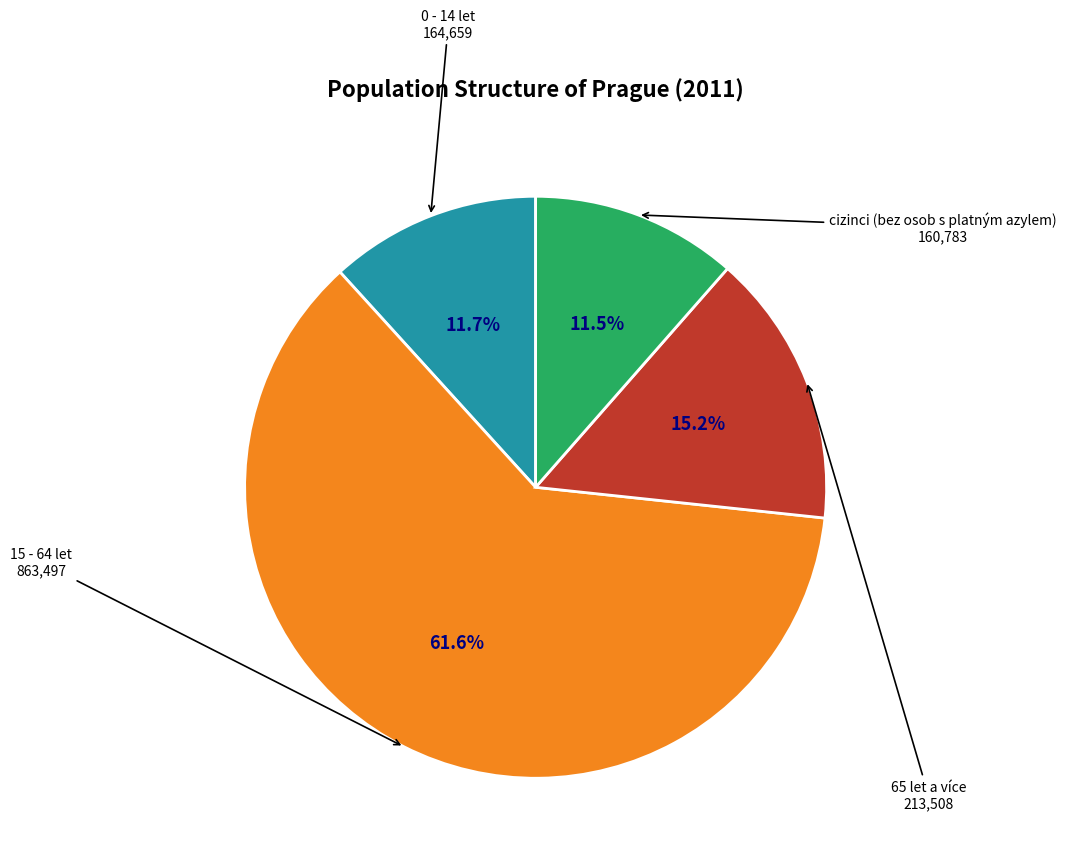

How many slices are in this pie chart?

4